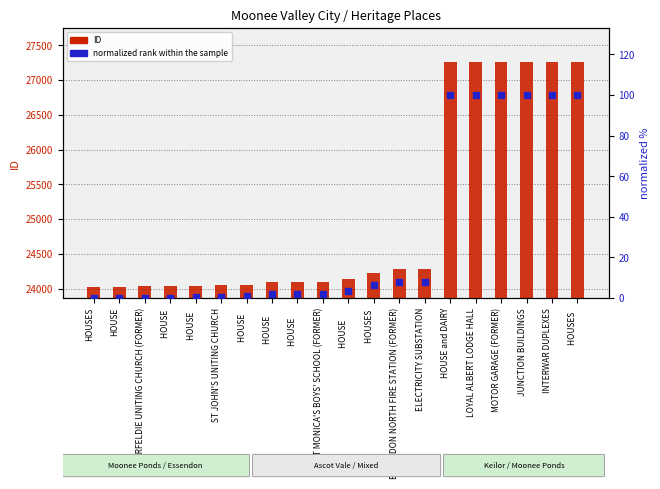

How many distinct data groups are displayed?

2